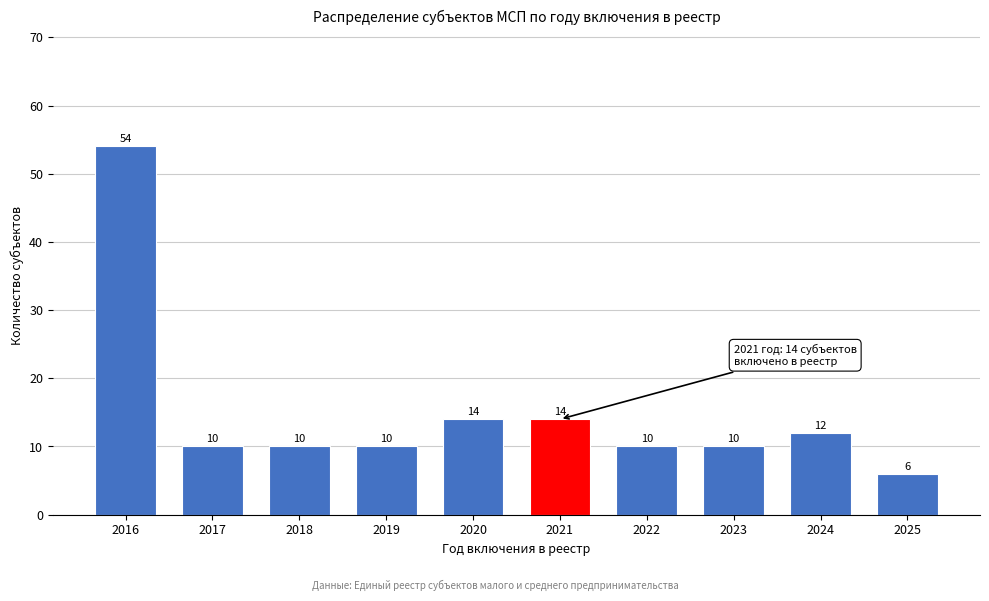

Reading right to left, list all the values displayed in this chart.

2025=6	2024=12	2023=10	2022=10	2021=14	2020=14	2019=10	2018=10	2017=10	2016=54